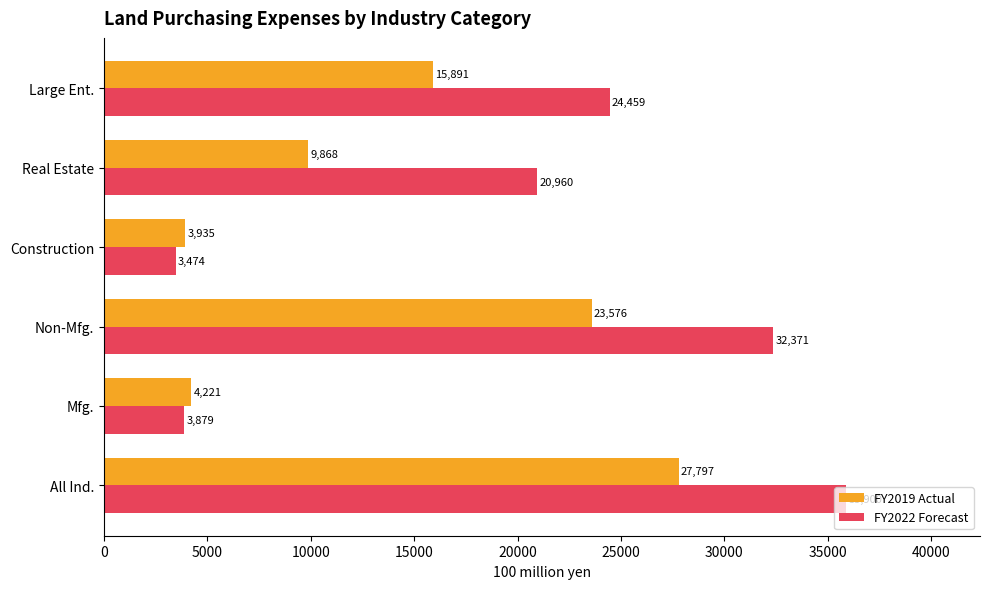

What is the difference between the highest and lowest values at Mfg.?

342